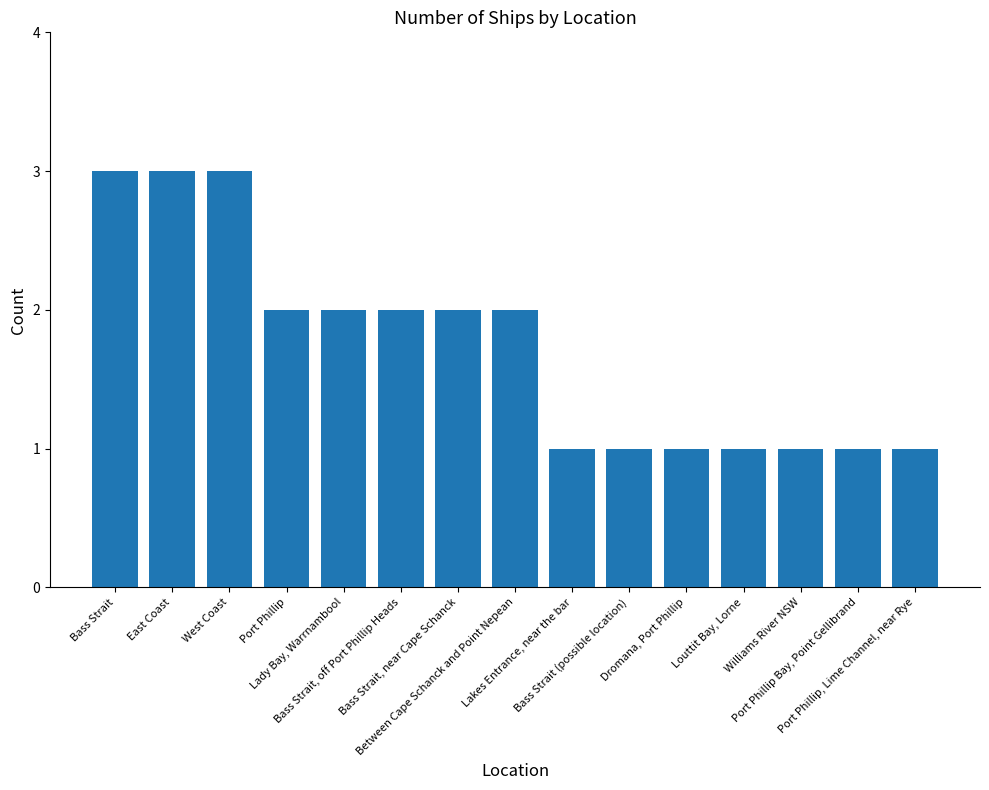

How many values are between 1 and 2?

12